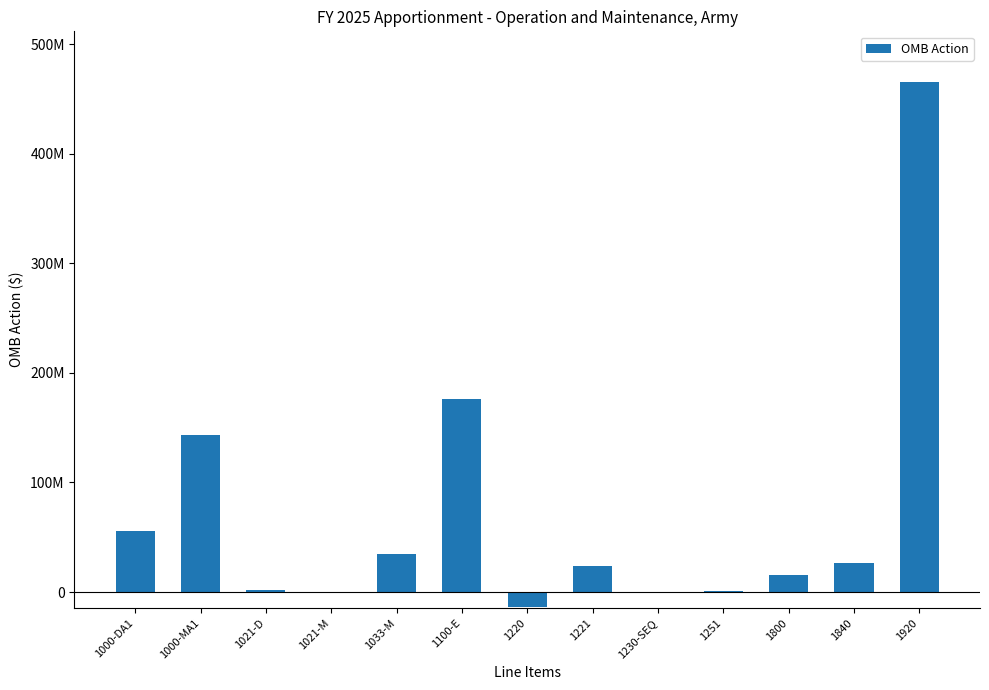

The chart shows a value of 465214249 at 1920. True or false?

True